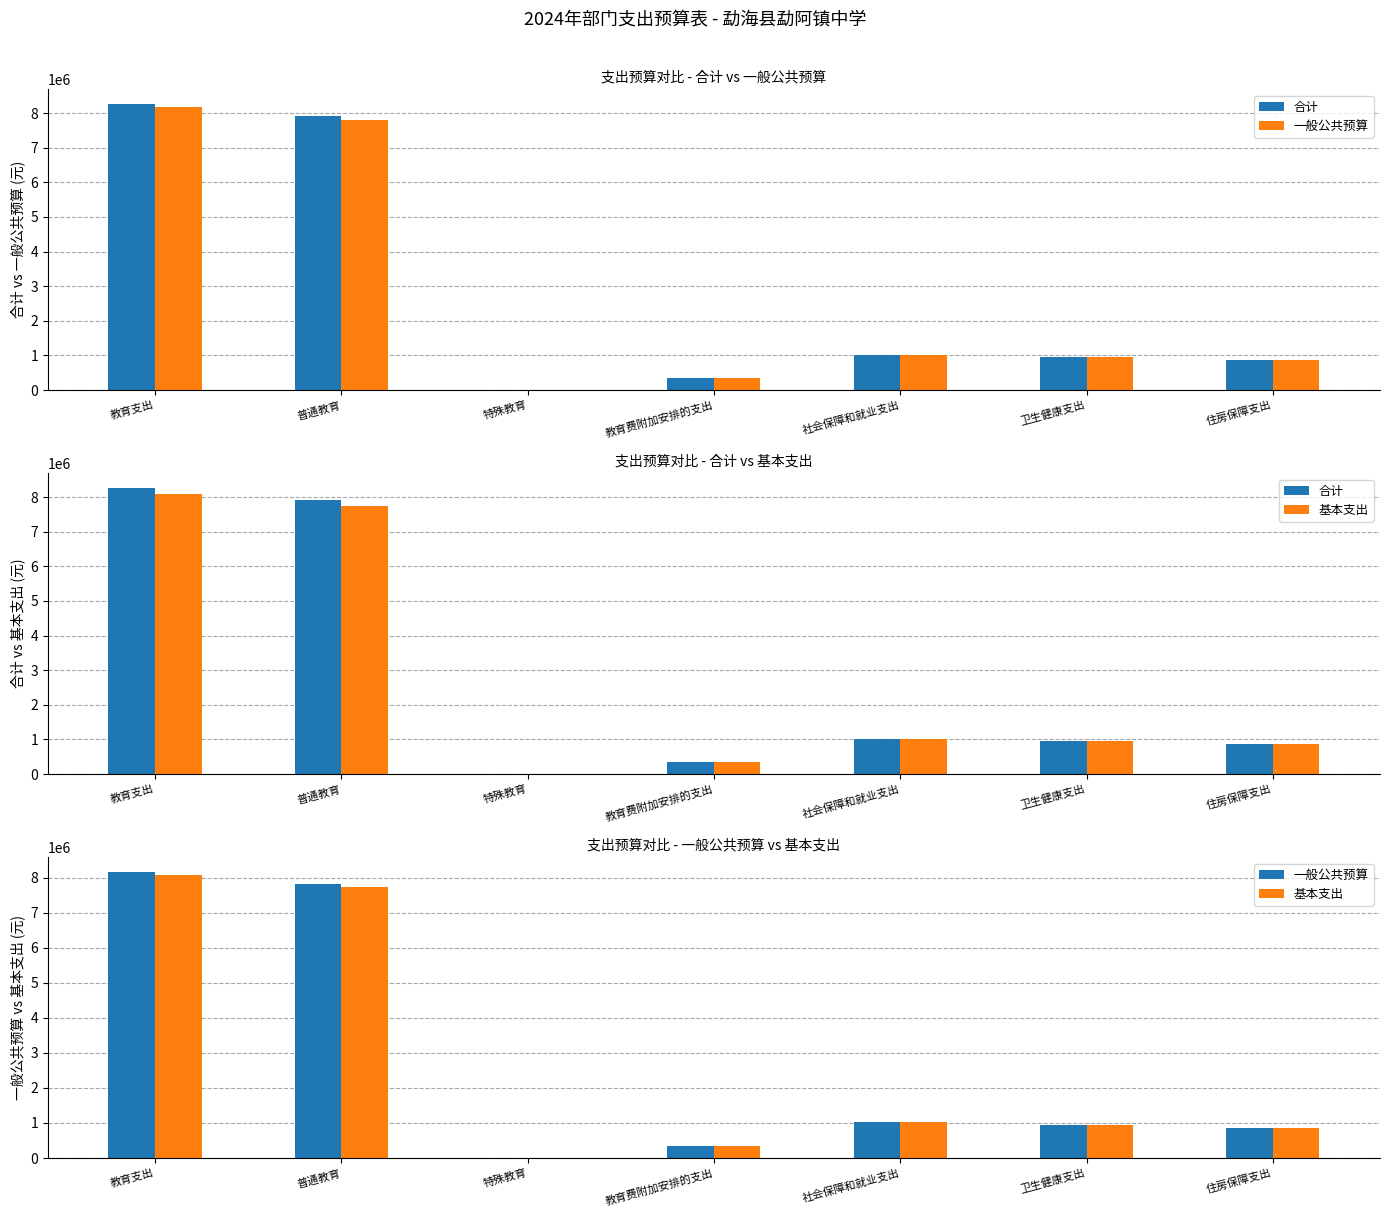

Which category has the lowest value in the 合计 series?

特殊教育